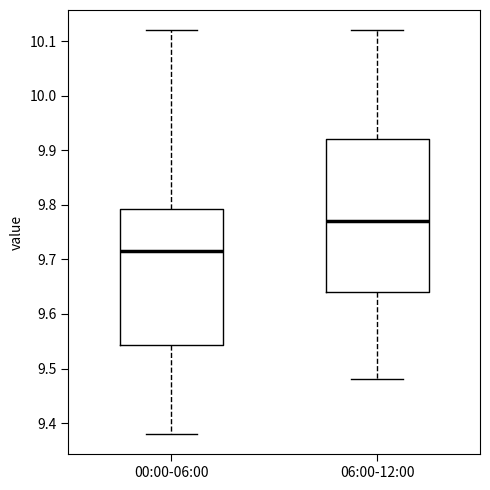

Where does the upper whisker of the box for 00:00-06:00 end on the y-axis? The values are not printed on the chart, so give them approximately, as read against the axis.

10.12